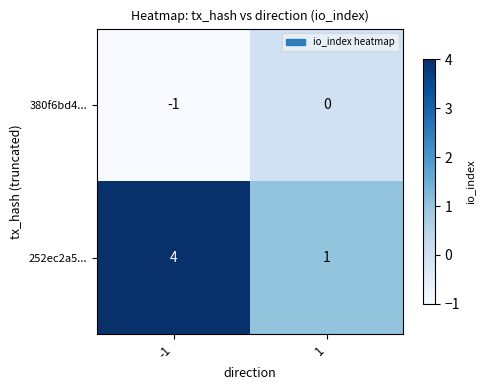

What is the sum of the 252ec2a5... values at -1 and 1?

5